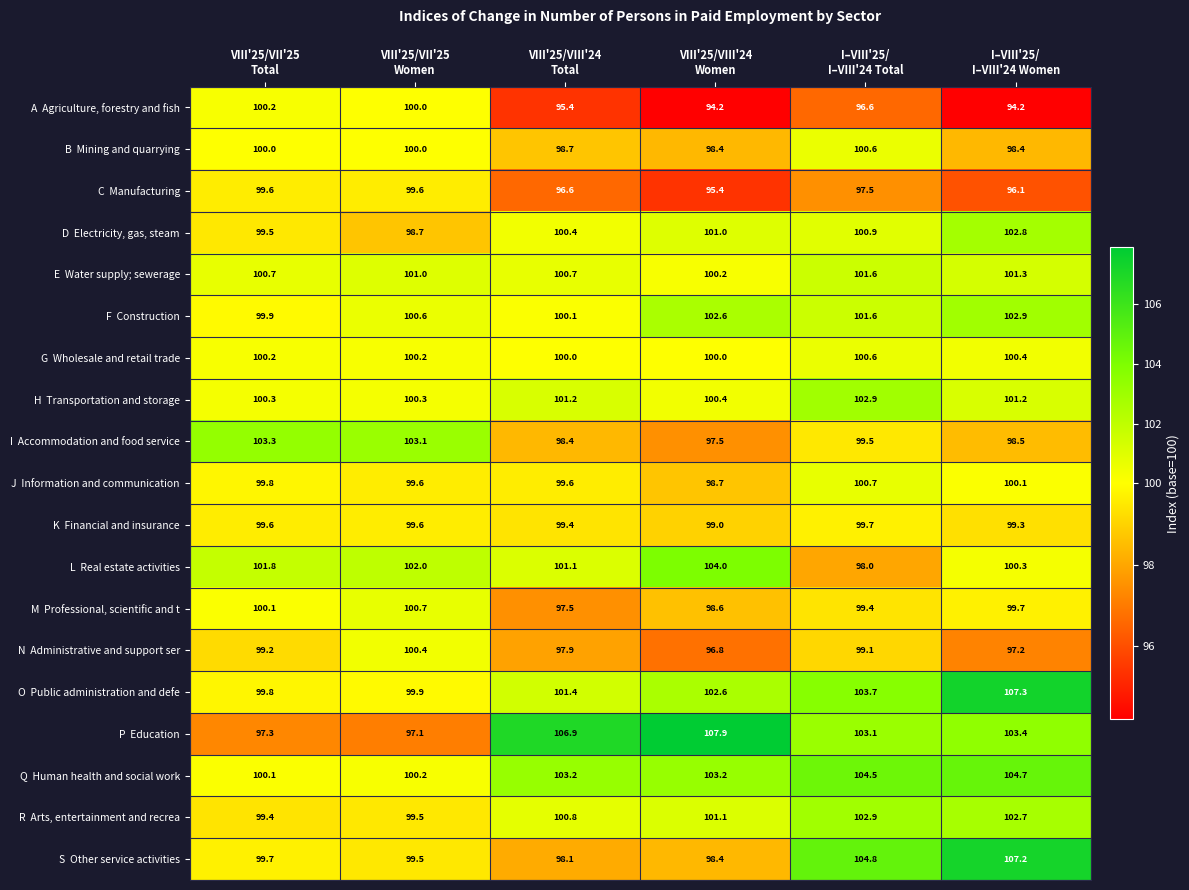

At how many categories does at least one series exceed 96?

6